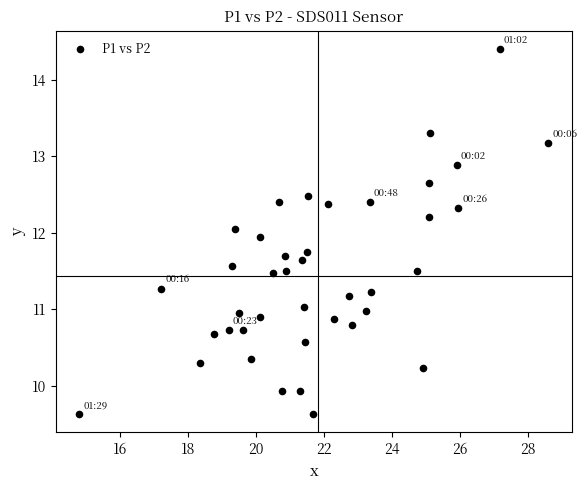

What is the range of Y values (max minus min)?

4.8